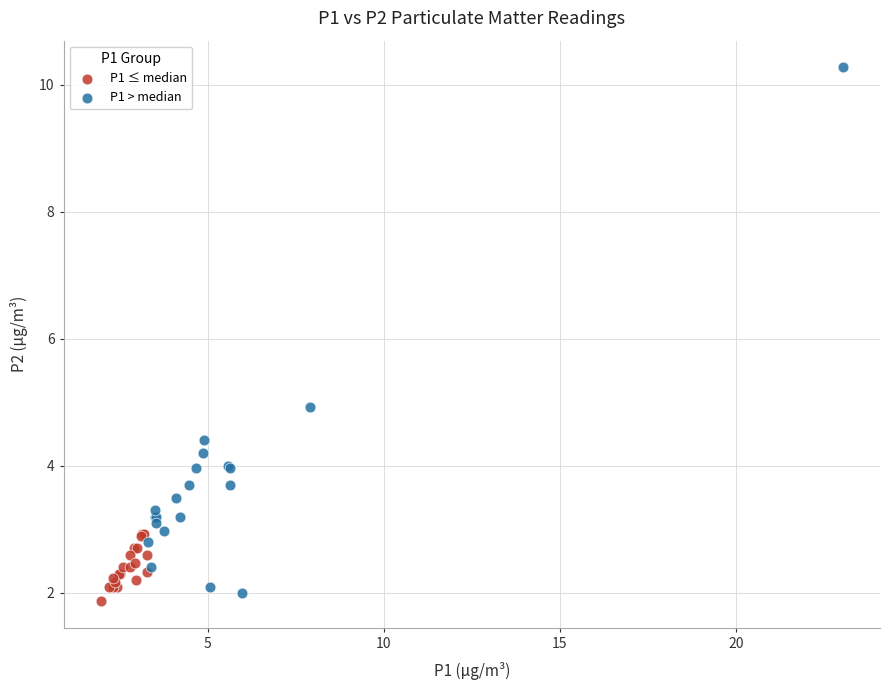

Which series has the widest spread of Y values?

P1 > median